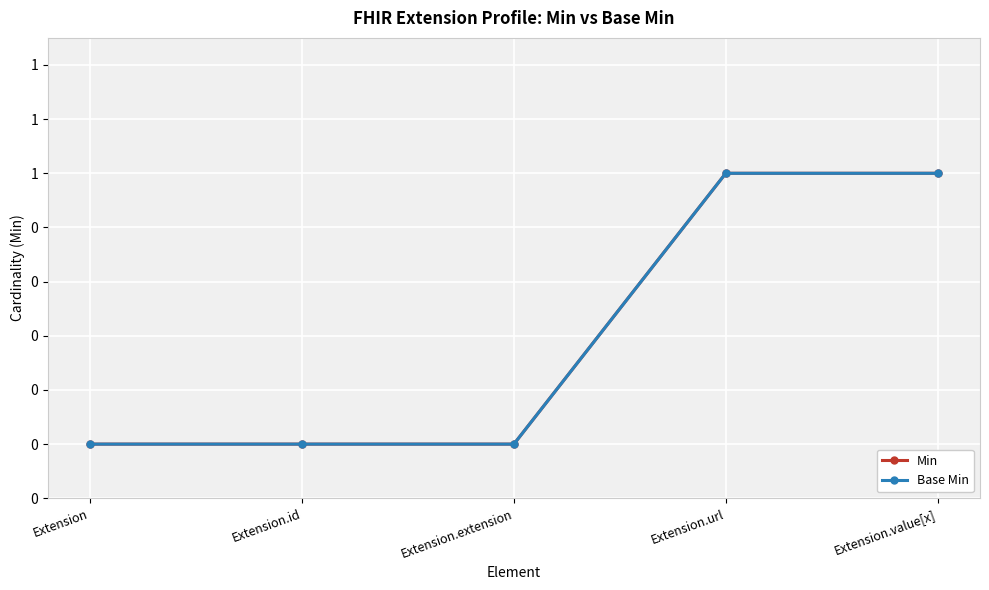

True or false: Base Min has a value of 1 at Extension.url.

True